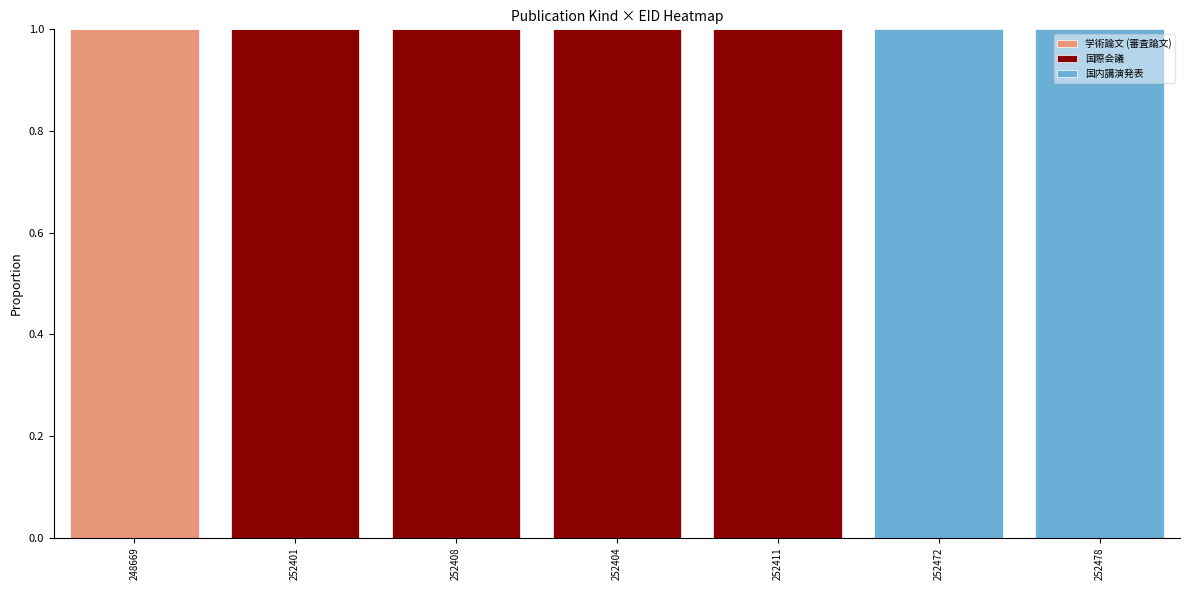

At which label does 学術論文 (審査論文) reach its peak?

248669